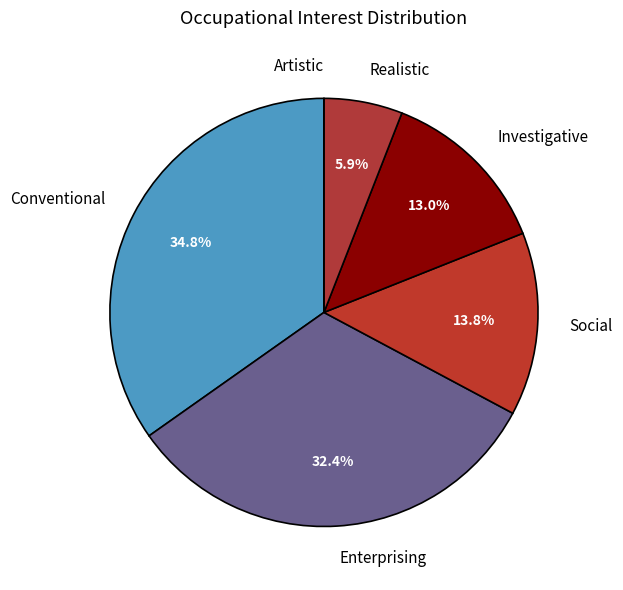

What is the largest slice in the pie chart?

Conventional